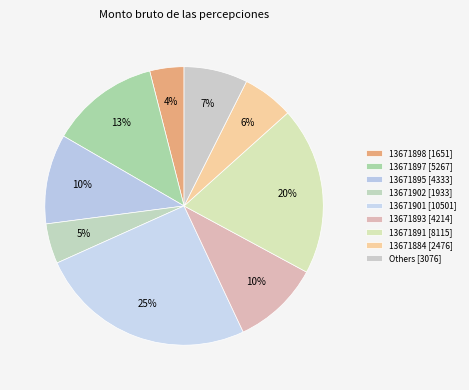

How many slices are in this pie chart?

9